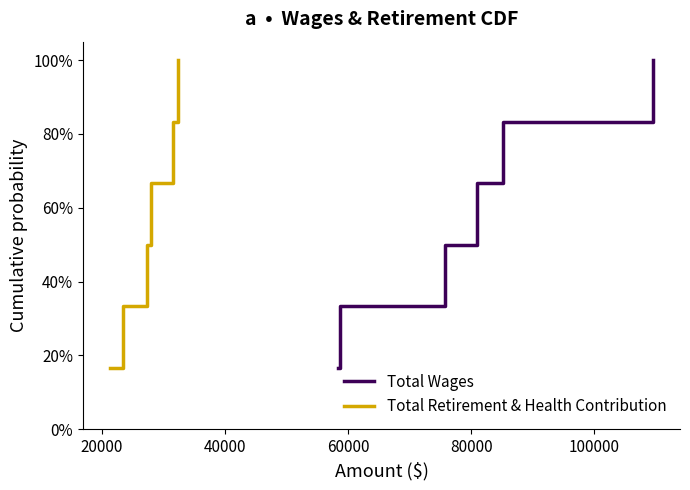

True or false: Total Wages has more than 1 points higher than both neighbors.

False